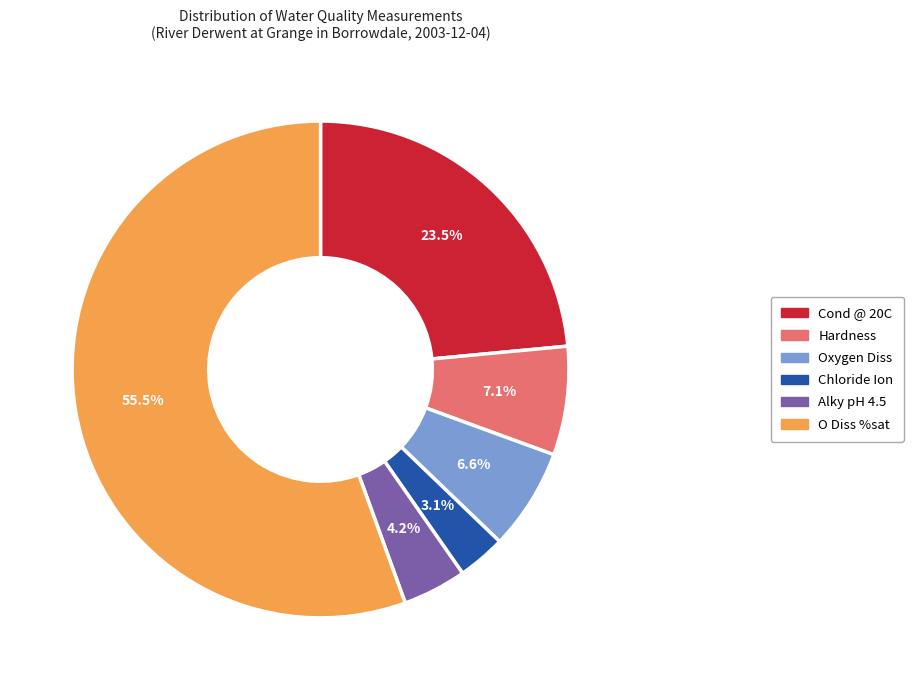

Is there a majority slice in this chart?

Yes